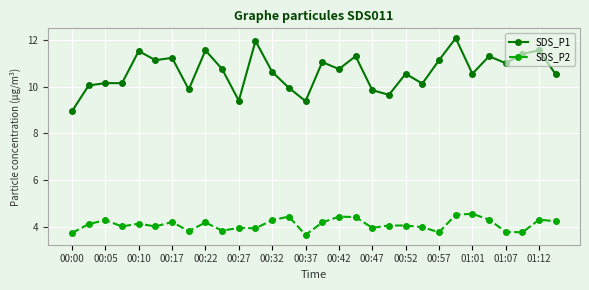

At how many categories does at least one series exceed 6?

30